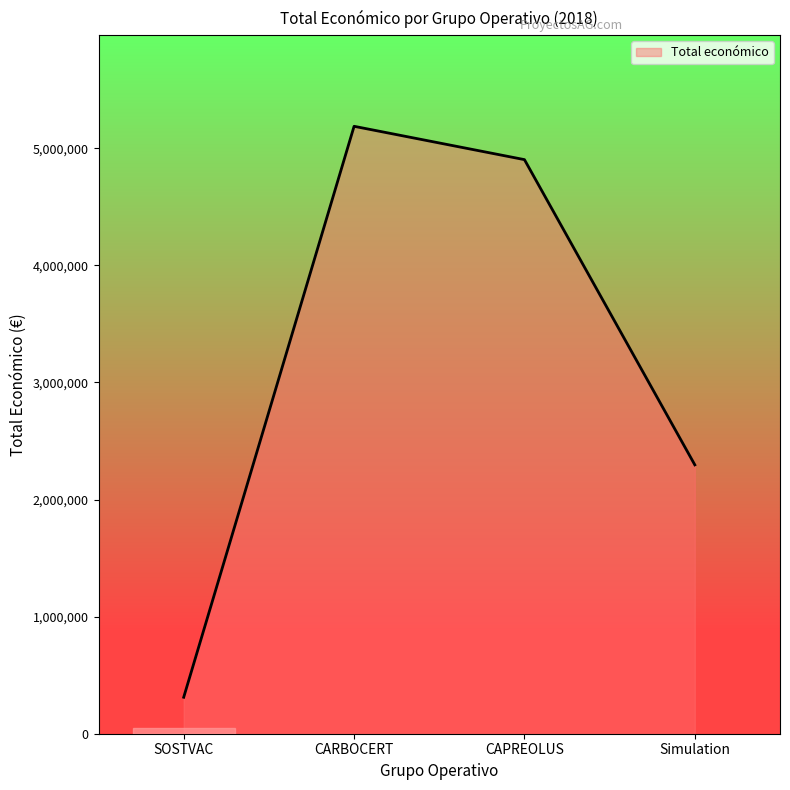

What is the sum of all values?

12697520